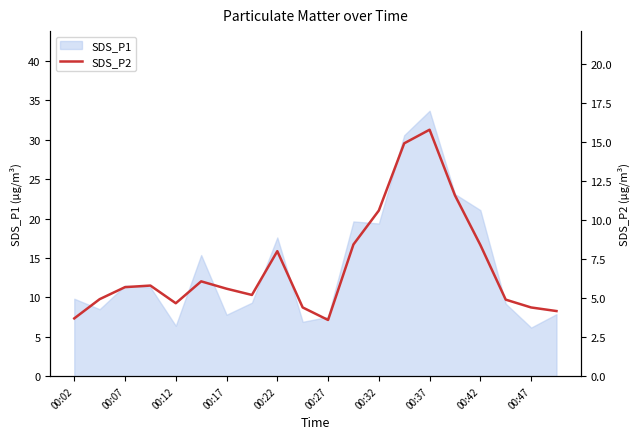

What is the minimum value for SDS_P1?

6.2